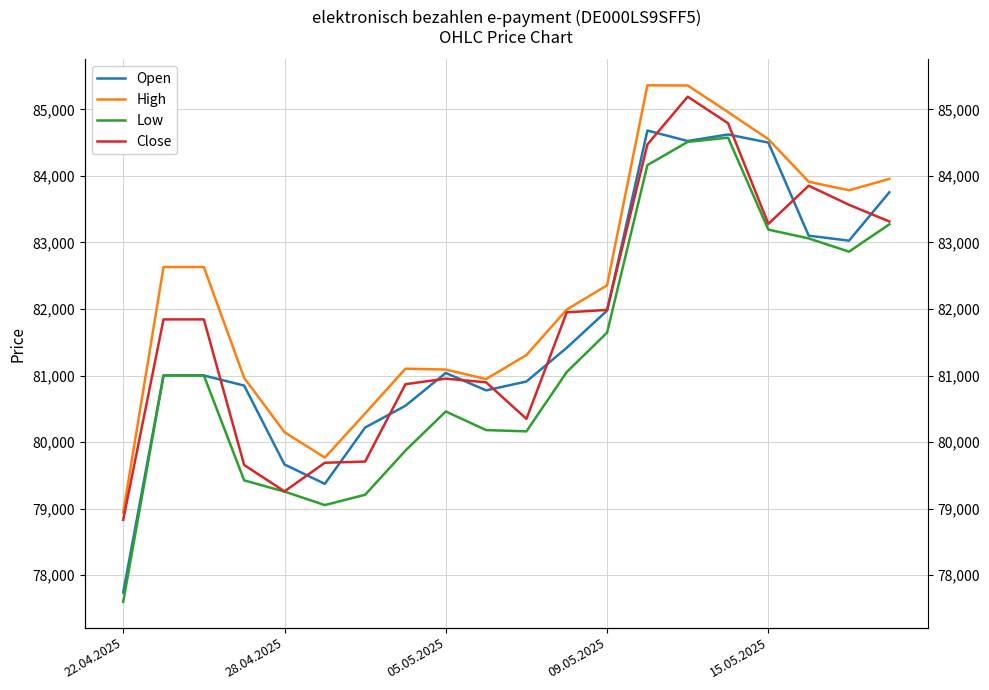

What is the lowest value of the Low series?

77599